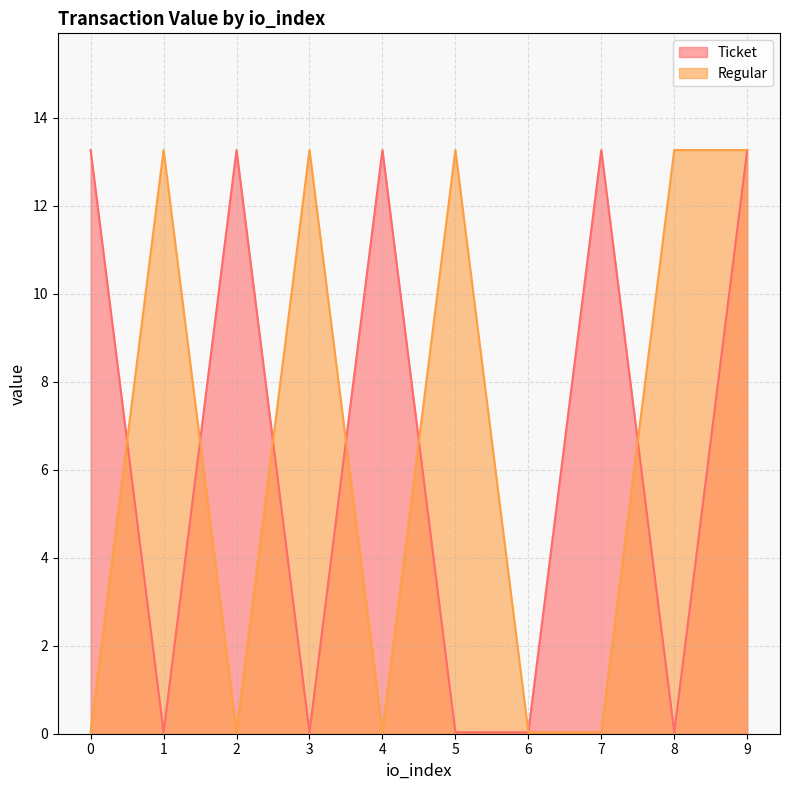

Reading right to left, extract all data points from this chart.

Ticket: 13.3	0.0	13.3	0.0	0.0	13.3	0.0	13.3	0.0	13.3
Regular: 13.3	13.3	0.0	0.0	13.3	0.0	13.3	0.0	13.3	0.0